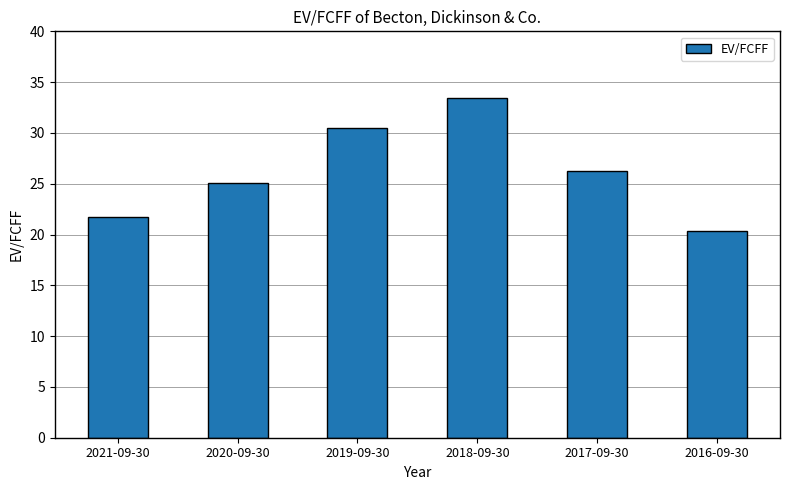

What is the value of the 5th bar from the left?

26.2